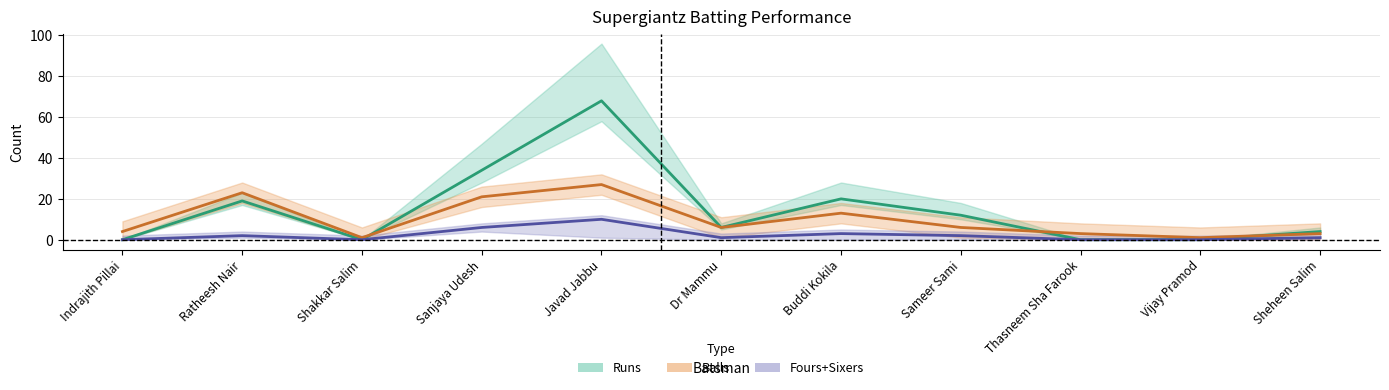

How many data points does each series have?

11